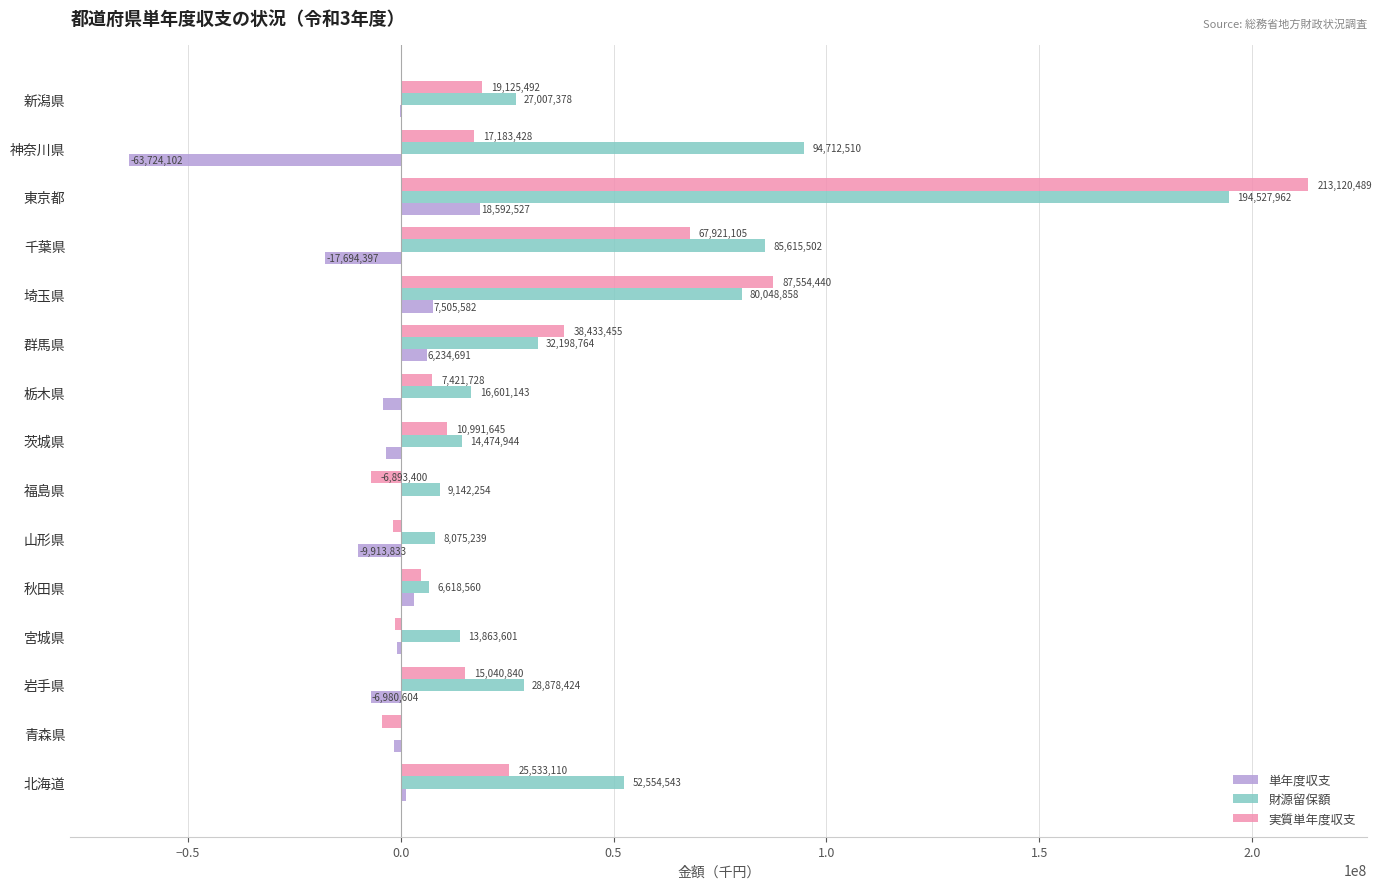

Where is 実質単年度収支 nearest to the value 103113544?

埼玉県